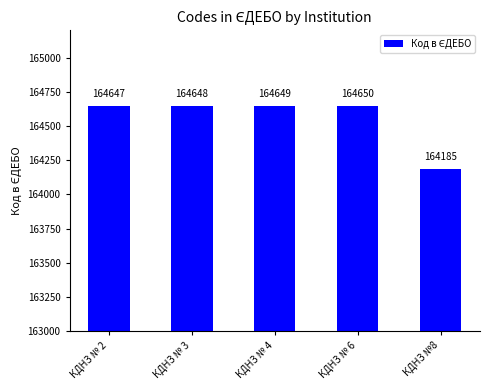

What is the change in value from КДНЗ № 3 to КДНЗ № 6?

+2